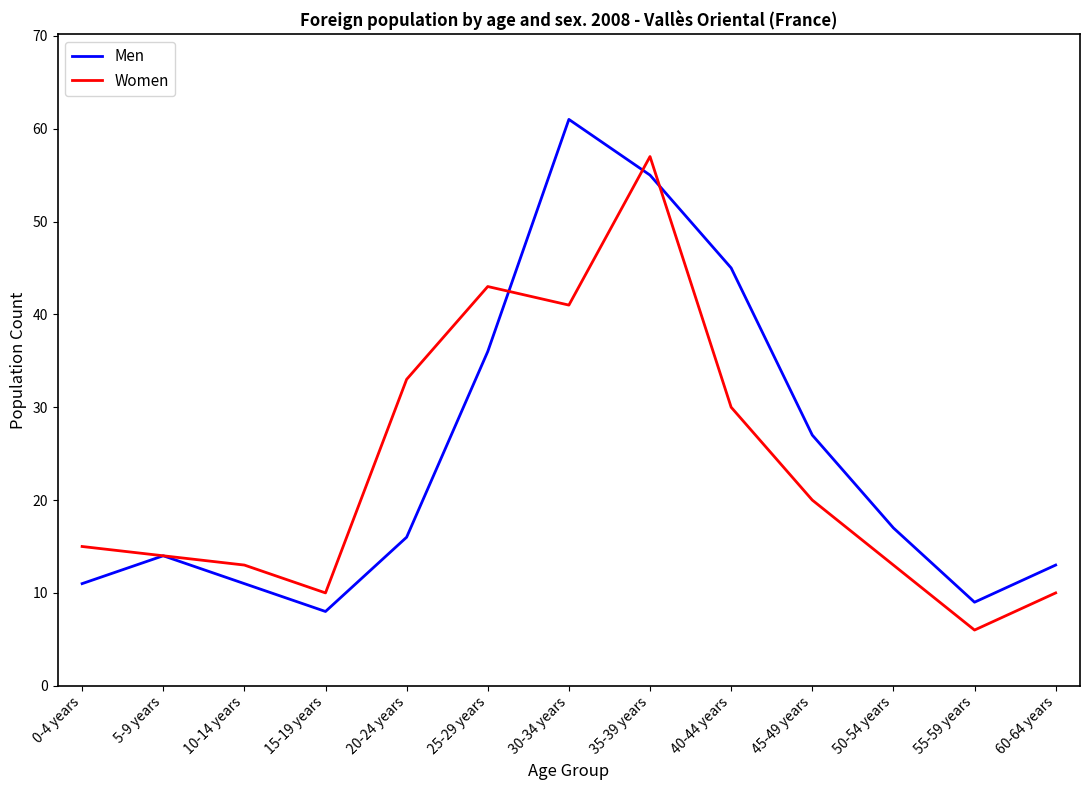

What is the average value of the Men series?

25